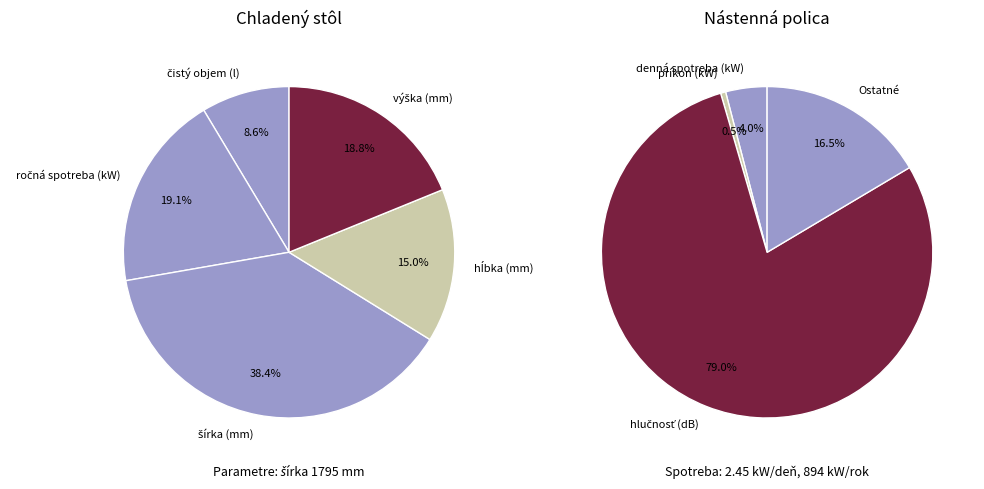

True or false: denná spotreba (kW) accounts for 0% of the total.

True